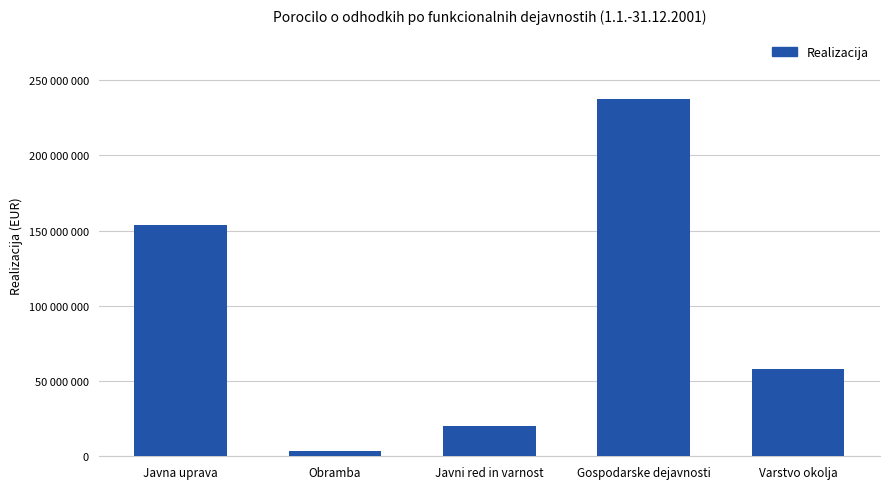

Are the bars horizontal?

No